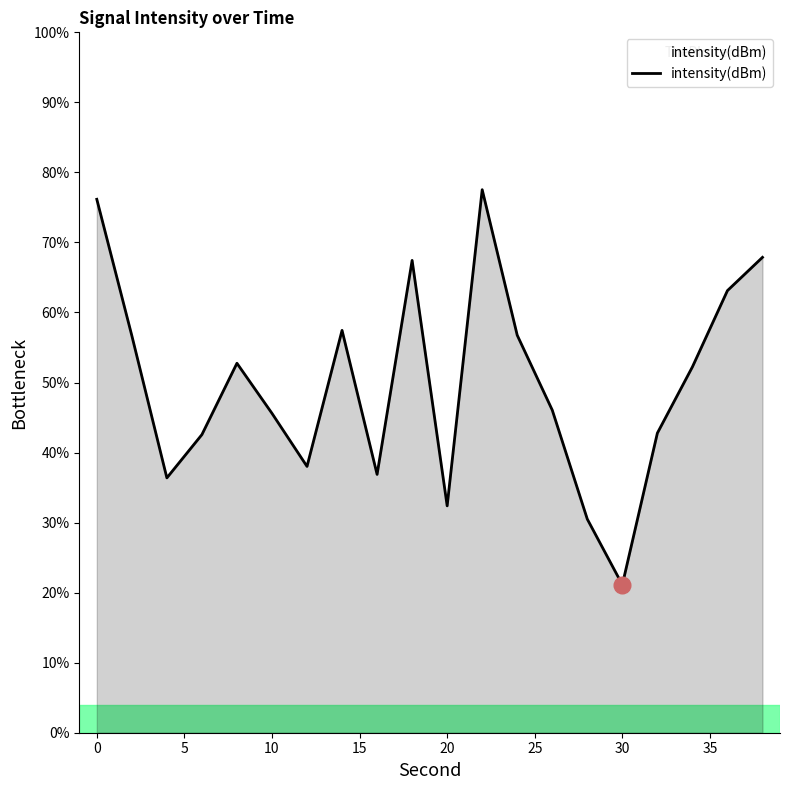

What is the difference between the maximum and minimum values?

56.4